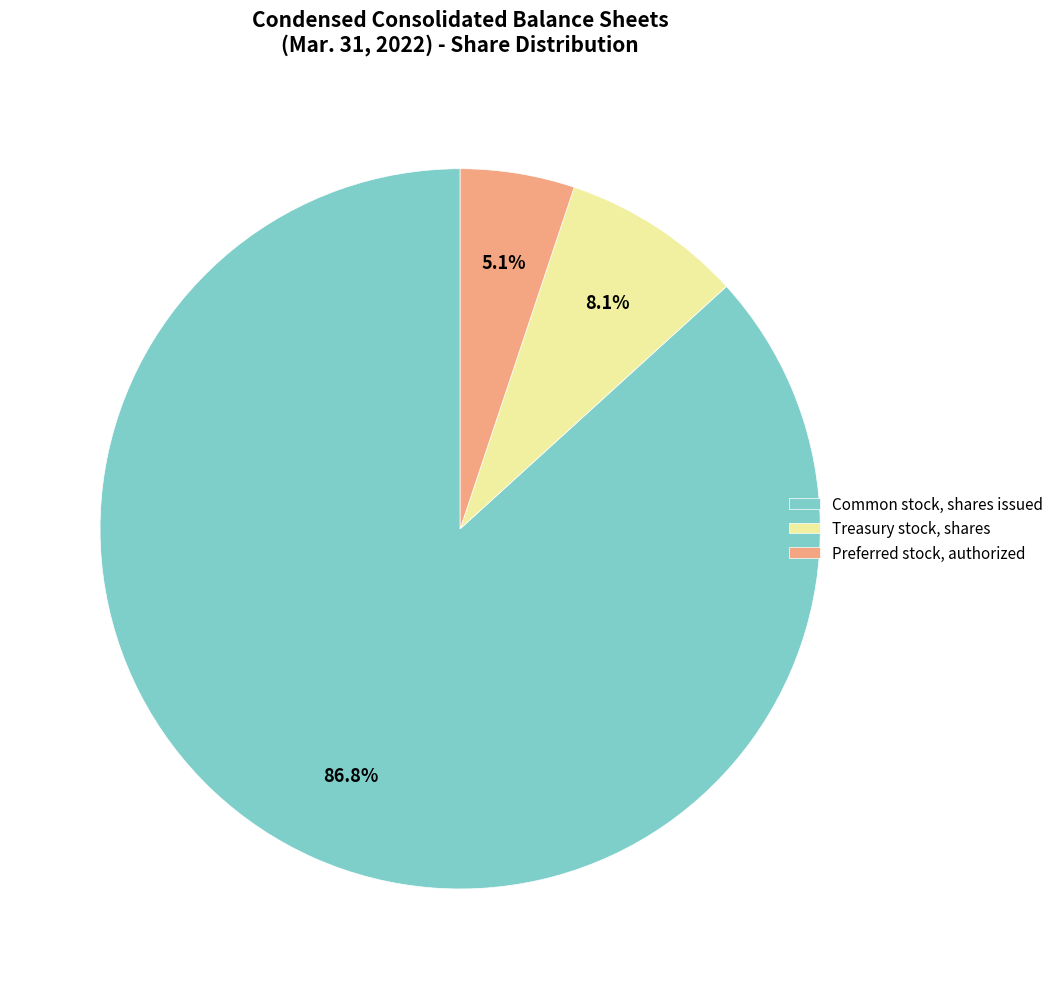

To the nearest percent, what percentage of the pie is Preferred stock, authorized?

5%